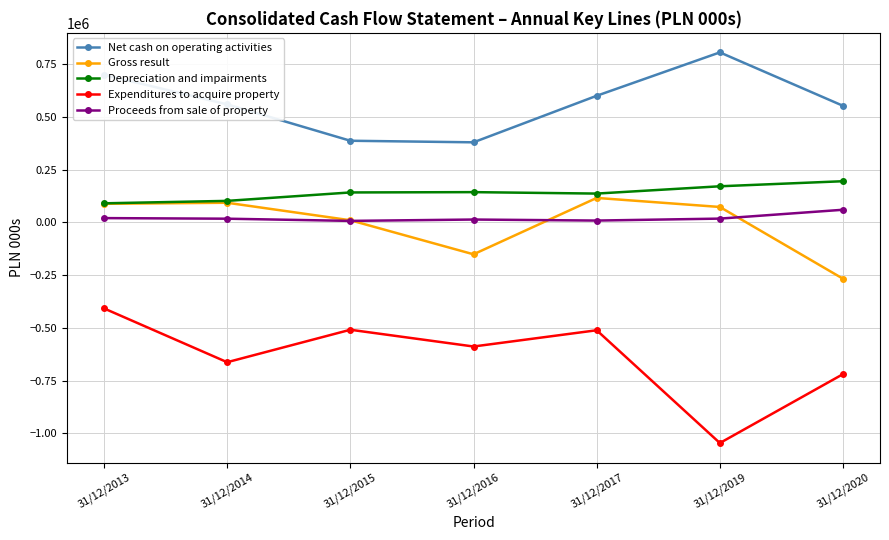

Between 31/12/2013 and 31/12/2019, which series saw the biggest shift?

Expenditures to acquire property